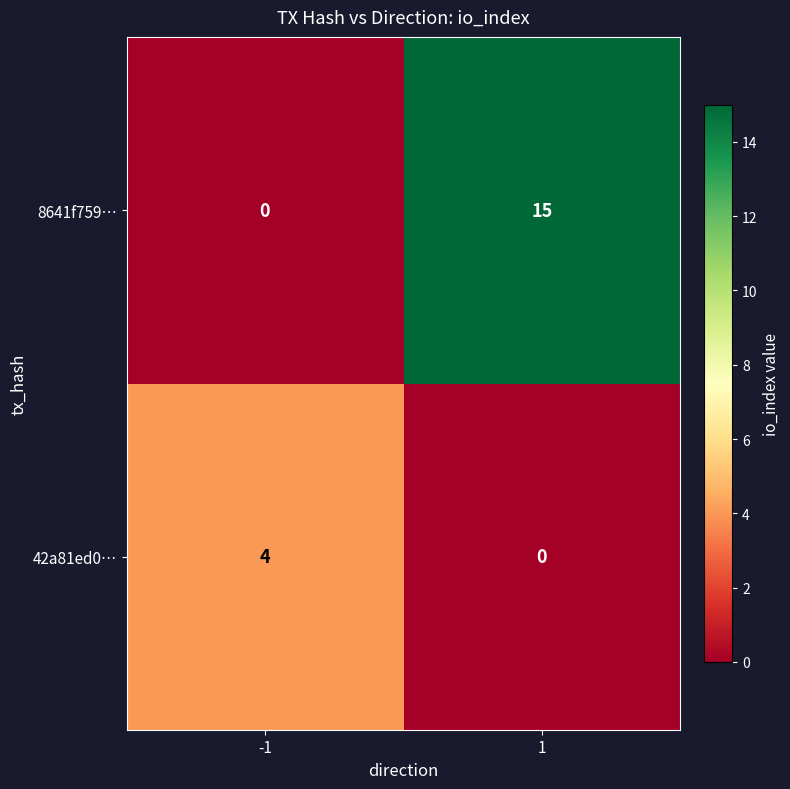

What is the sum of the 8641f759… values at -1 and 1?

15